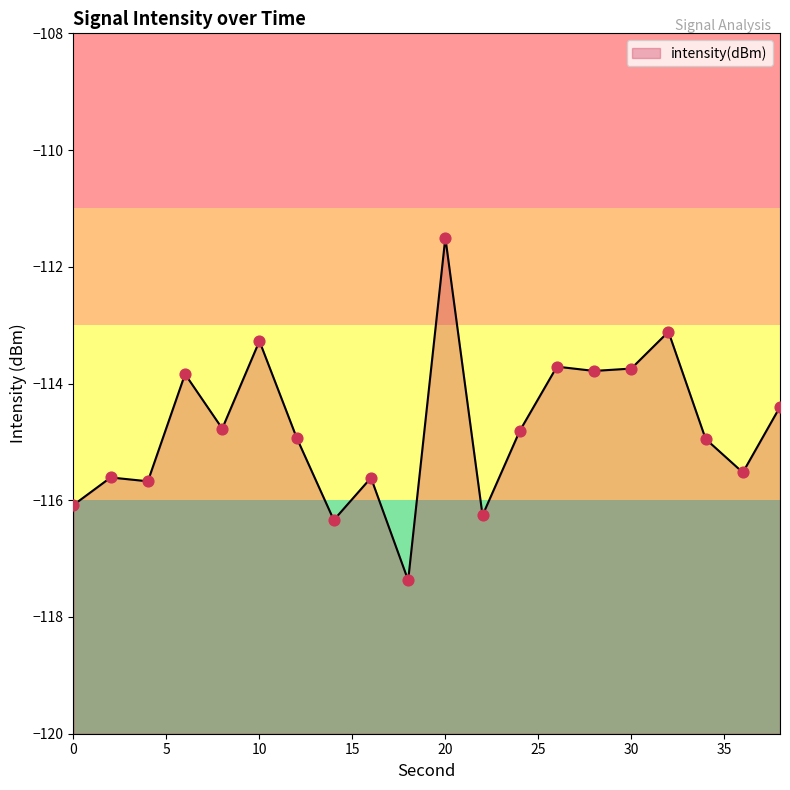

Between 30 and 32, which is larger?

32